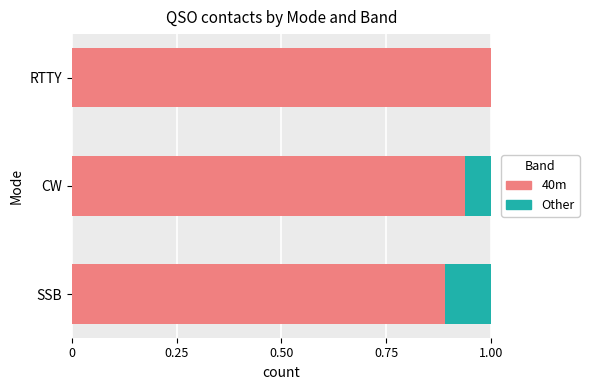

What is the total value across all series at SSB?

1.0